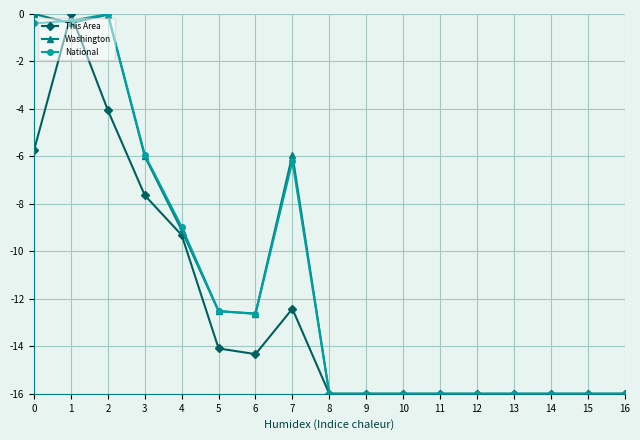

Is the value of National at 7 greater than the value of This Area at 10?

Yes